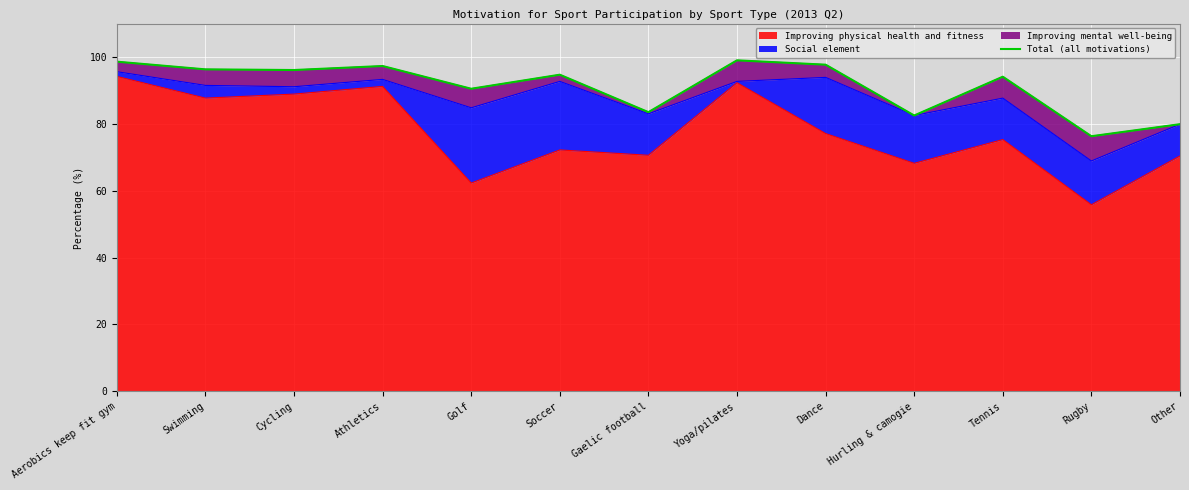

At which category does the chart reach its minimum across all series?

Rugby